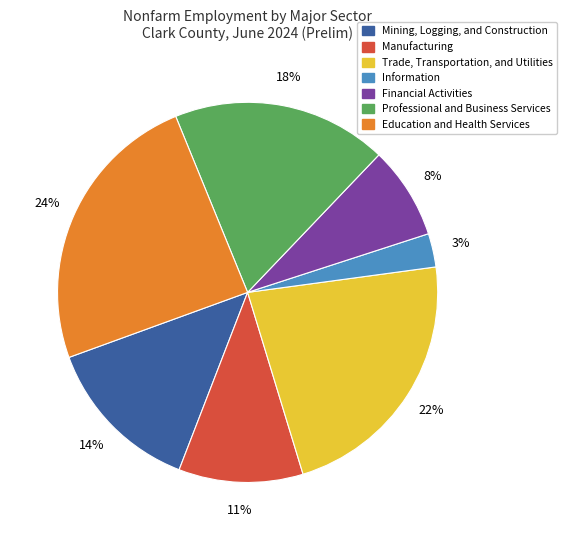

To the nearest percent, what is the average slice percentage?

14%